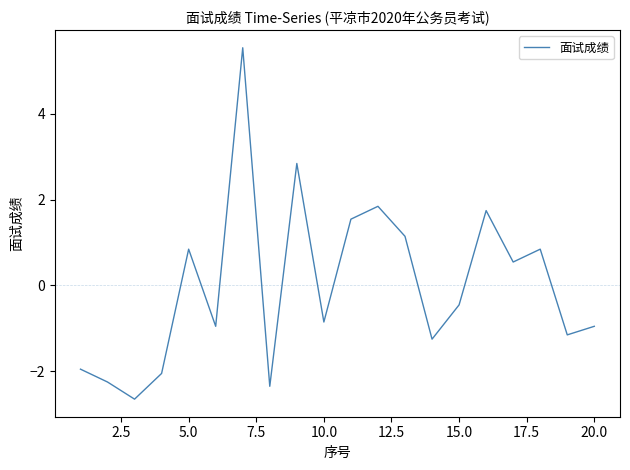

Reading left to right, transcribe all the data shown in this chart.

-2.0	-2.3	-2.7	-2.1	0.8	-1.0	5.5	-2.4	2.8	-0.9	1.5	1.8	1.1	-1.3	-0.5	1.7	0.5	0.8	-1.2	-1.0